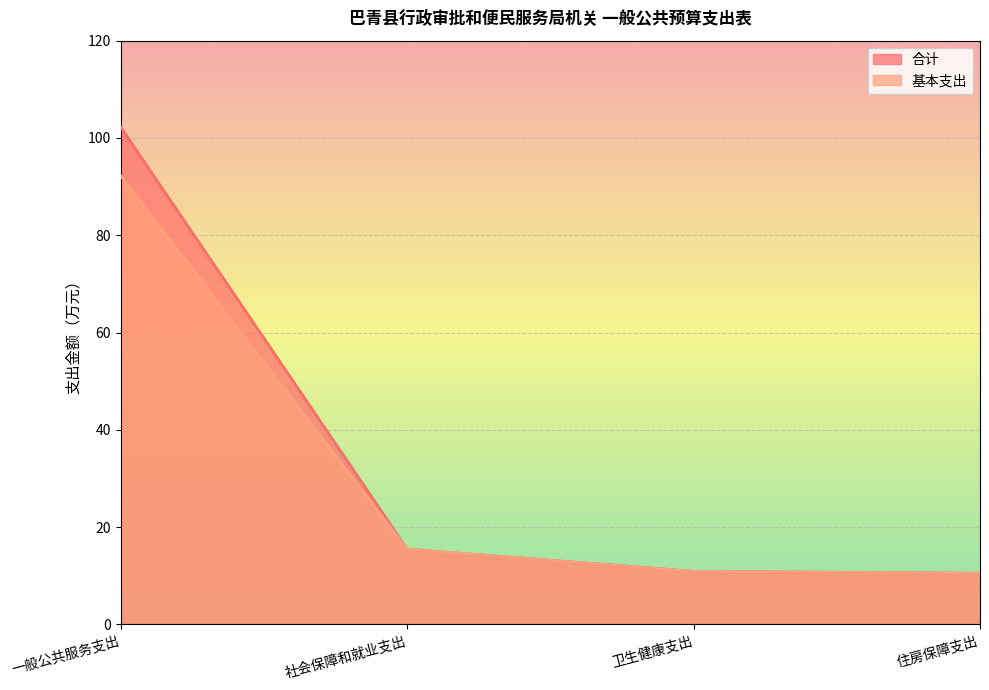

What position from the left is 住房保障支出?

4